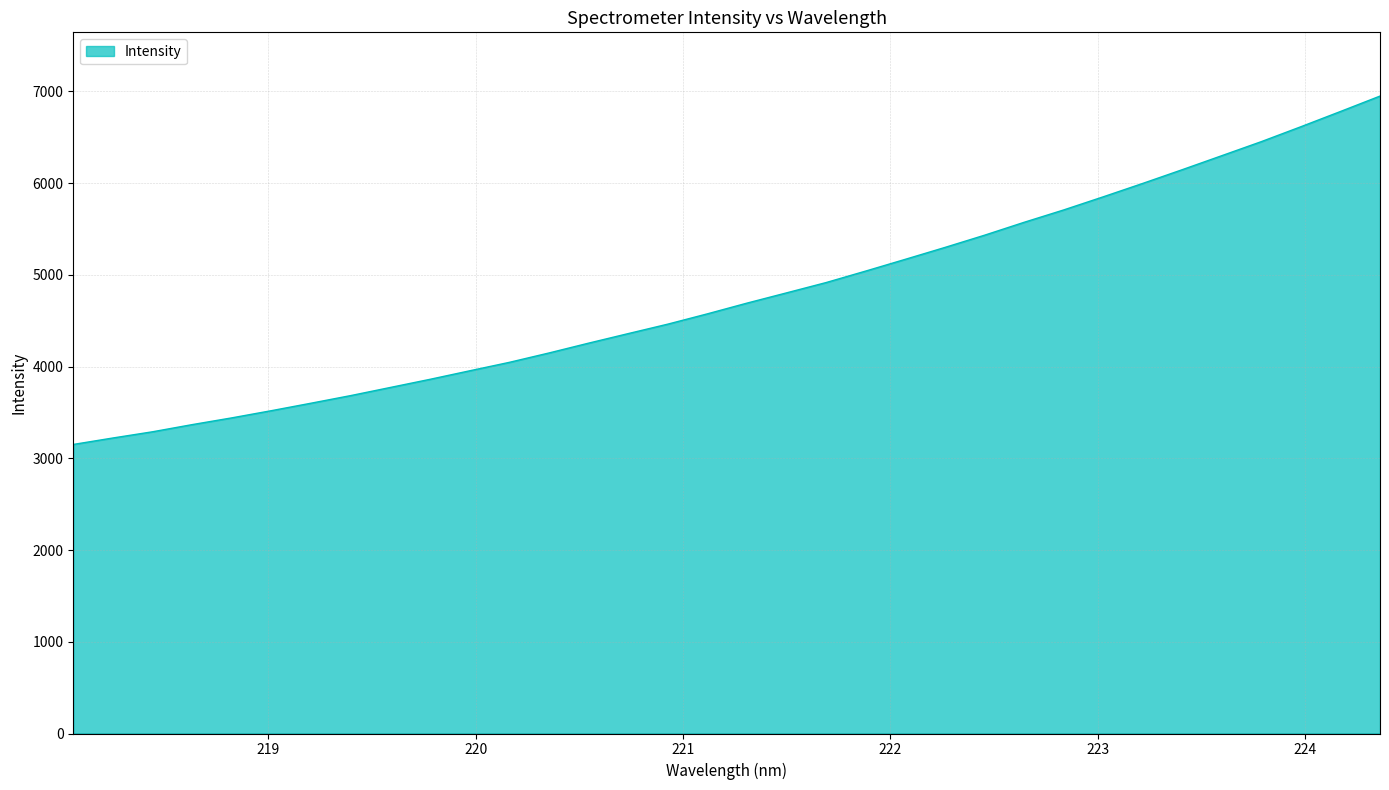

What is the difference between the maximum and minimum values?

3797.5